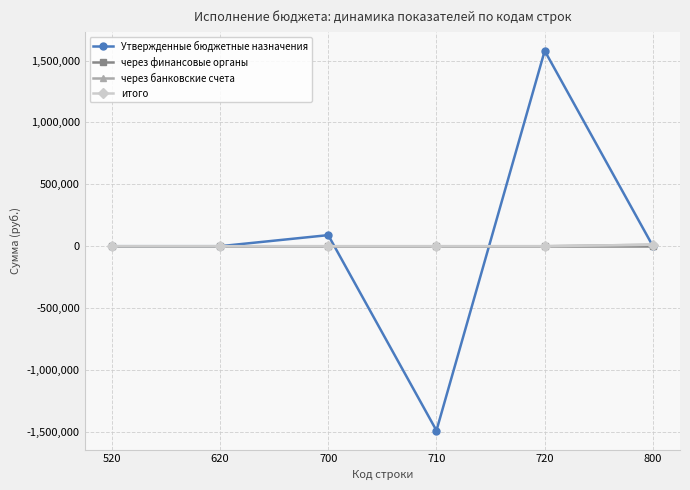

At which category does the chart reach its peak across all series?

720